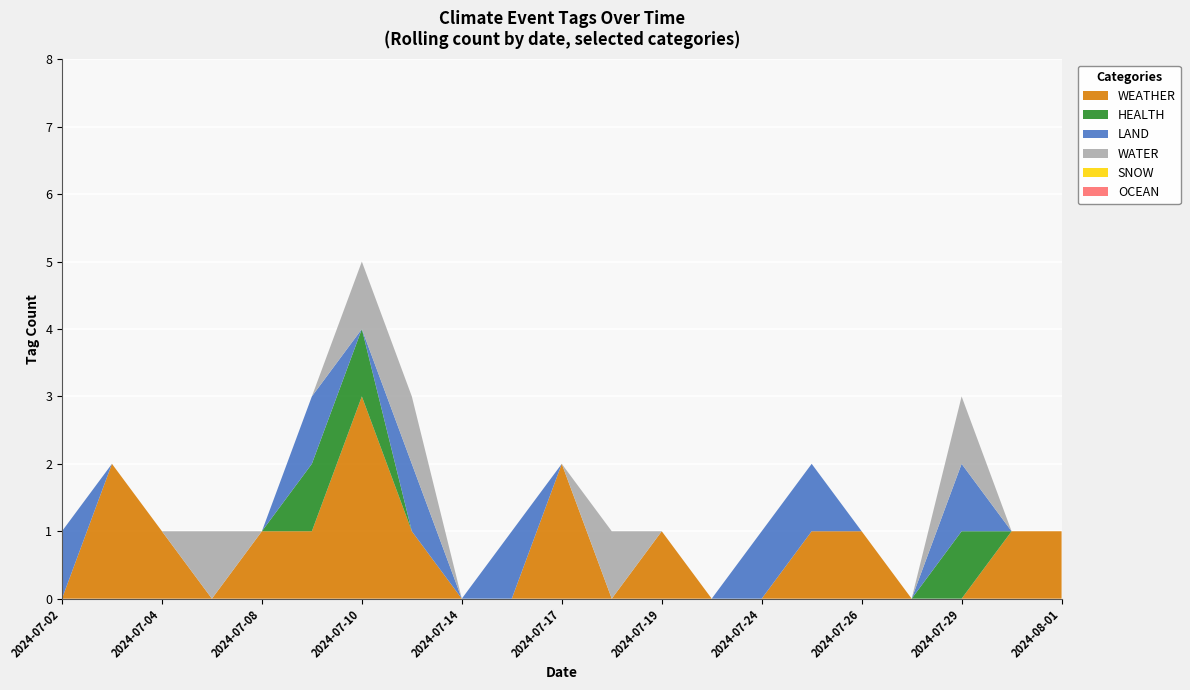

Reading left to right, transcribe all the data shown in this chart.

WEATHER: 2024-07-02=0	2024-07-03=2	2024-07-04=1	2024-07-06=0	2024-07-08=1	2024-07-09=1	2024-07-10=3	2024-07-11=1	2024-07-14=0	2024-07-15=0	2024-07-17=2	2024-07-18=0	2024-07-19=1	2024-07-23=0	2024-07-24=0	2024-07-25=1	2024-07-26=1	2024-07-28=0	2024-07-29=0	2024-07-31=1	2024-08-01=1
HEALTH: 2024-07-02=0	2024-07-03=0	2024-07-04=0	2024-07-06=0	2024-07-08=0	2024-07-09=1	2024-07-10=1	2024-07-11=0	2024-07-14=0	2024-07-15=0	2024-07-17=0	2024-07-18=0	2024-07-19=0	2024-07-23=0	2024-07-24=0	2024-07-25=0	2024-07-26=0	2024-07-28=0	2024-07-29=1	2024-07-31=0	2024-08-01=0
LAND: 2024-07-02=1	2024-07-03=0	2024-07-04=0	2024-07-06=0	2024-07-08=0	2024-07-09=1	2024-07-10=0	2024-07-11=1	2024-07-14=0	2024-07-15=1	2024-07-17=0	2024-07-18=0	2024-07-19=0	2024-07-23=0	2024-07-24=1	2024-07-25=1	2024-07-26=0	2024-07-28=0	2024-07-29=1	2024-07-31=0	2024-08-01=0
WATER: 2024-07-02=0	2024-07-03=0	2024-07-04=0	2024-07-06=1	2024-07-08=0	2024-07-09=0	2024-07-10=1	2024-07-11=1	2024-07-14=0	2024-07-15=0	2024-07-17=0	2024-07-18=1	2024-07-19=0	2024-07-23=0	2024-07-24=0	2024-07-25=0	2024-07-26=0	2024-07-28=0	2024-07-29=1	2024-07-31=0	2024-08-01=0
SNOW: 2024-07-02=0	2024-07-03=0	2024-07-04=0	2024-07-06=0	2024-07-08=0	2024-07-09=0	2024-07-10=0	2024-07-11=0	2024-07-14=0	2024-07-15=0	2024-07-17=0	2024-07-18=0	2024-07-19=0	2024-07-23=0	2024-07-24=0	2024-07-25=0	2024-07-26=0	2024-07-28=0	2024-07-29=0	2024-07-31=0	2024-08-01=0
OCEAN: 2024-07-02=0	2024-07-03=0	2024-07-04=0	2024-07-06=0	2024-07-08=0	2024-07-09=0	2024-07-10=0	2024-07-11=0	2024-07-14=0	2024-07-15=0	2024-07-17=0	2024-07-18=0	2024-07-19=0	2024-07-23=0	2024-07-24=0	2024-07-25=0	2024-07-26=0	2024-07-28=0	2024-07-29=0	2024-07-31=0	2024-08-01=0